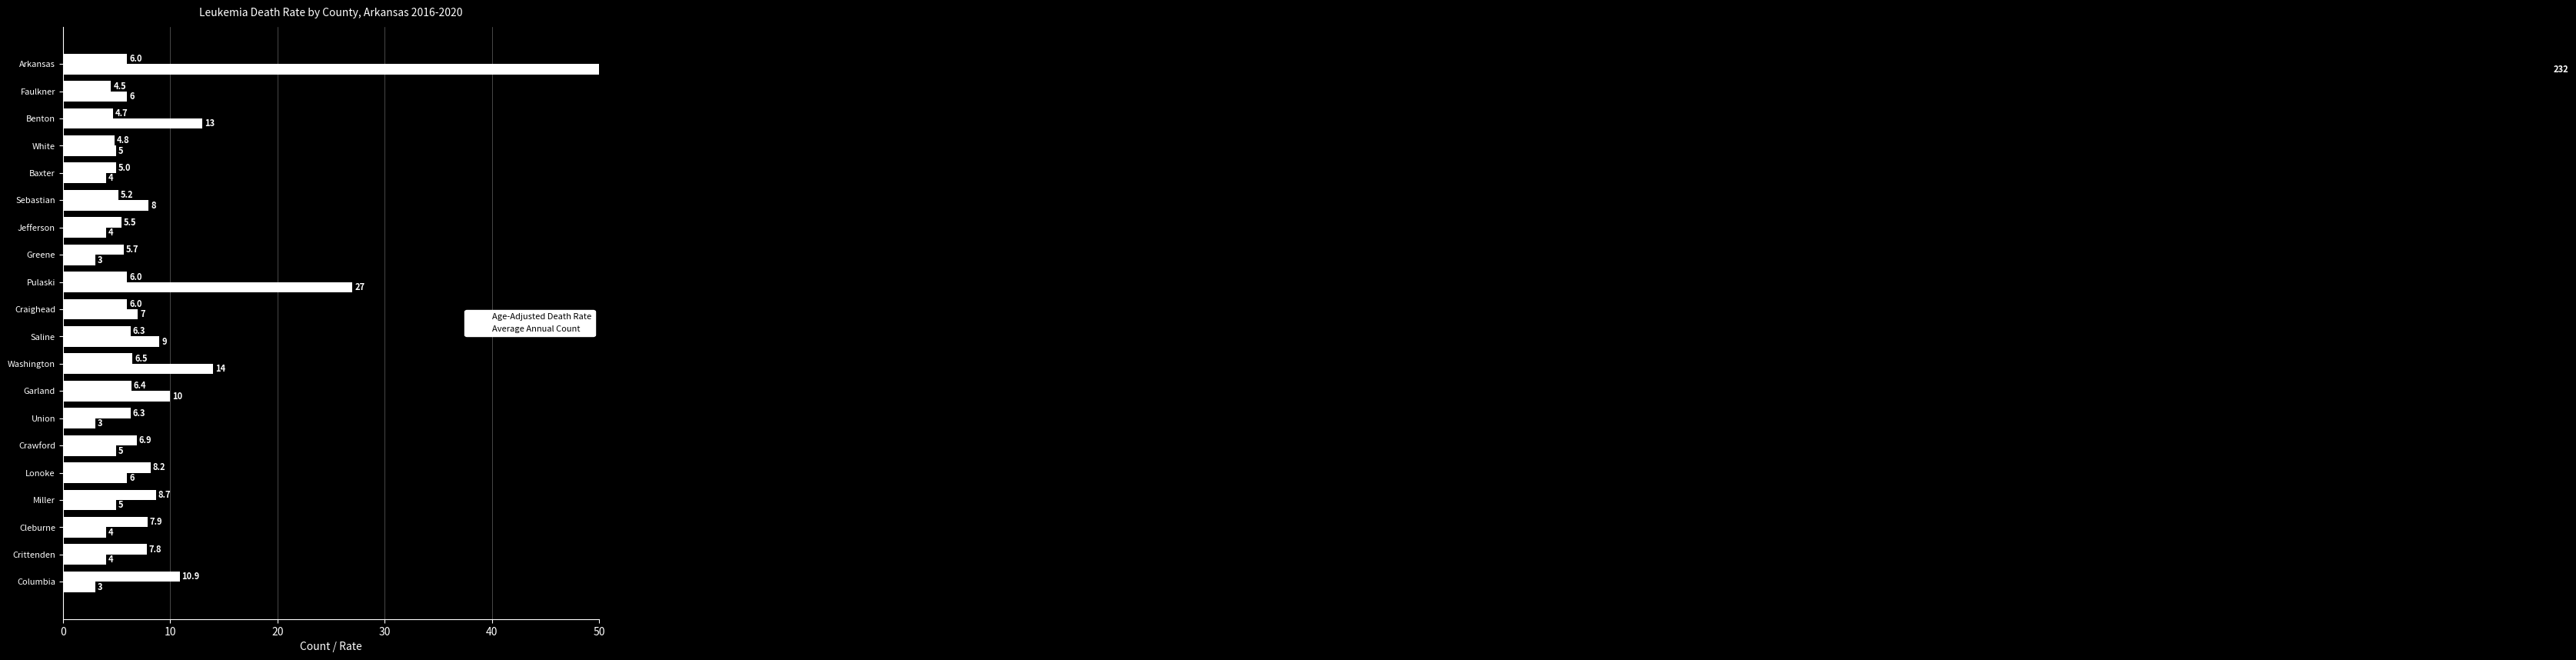

What are all the series names shown in the legend?

Age-Adjusted Death Rate, Average Annual Count